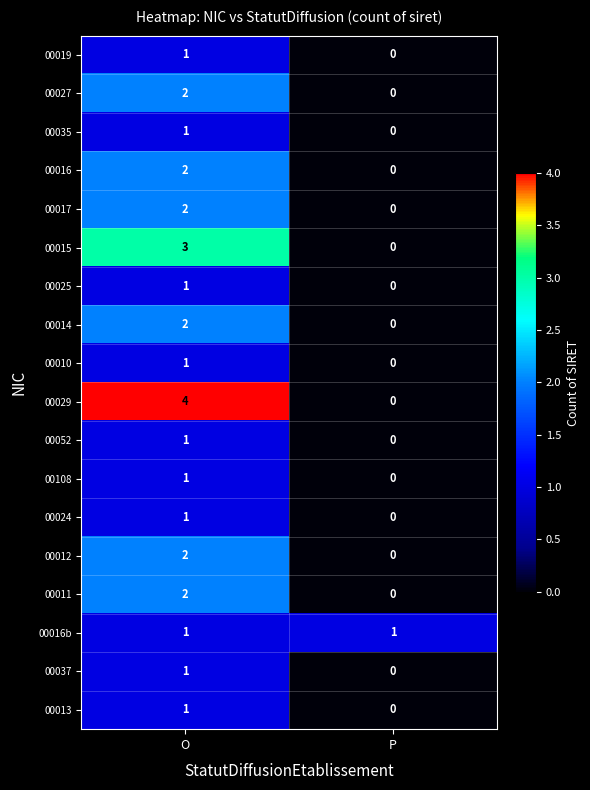

Between O and P, which series saw the biggest shift?

00029